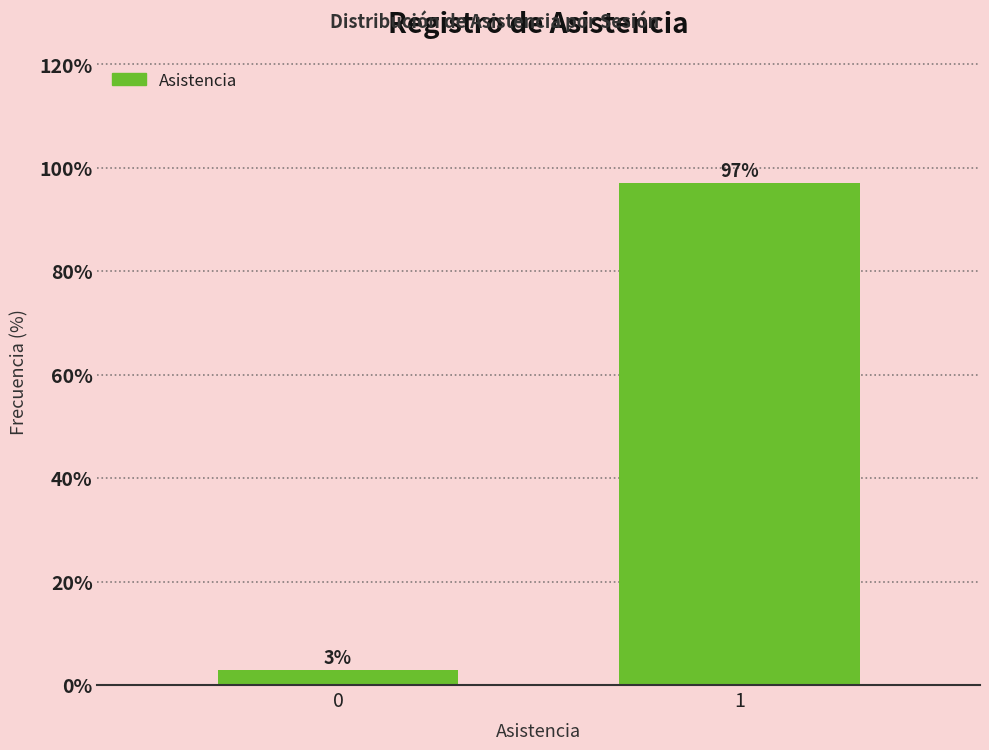

Rank the categories by value from highest to lowest.

1, 0